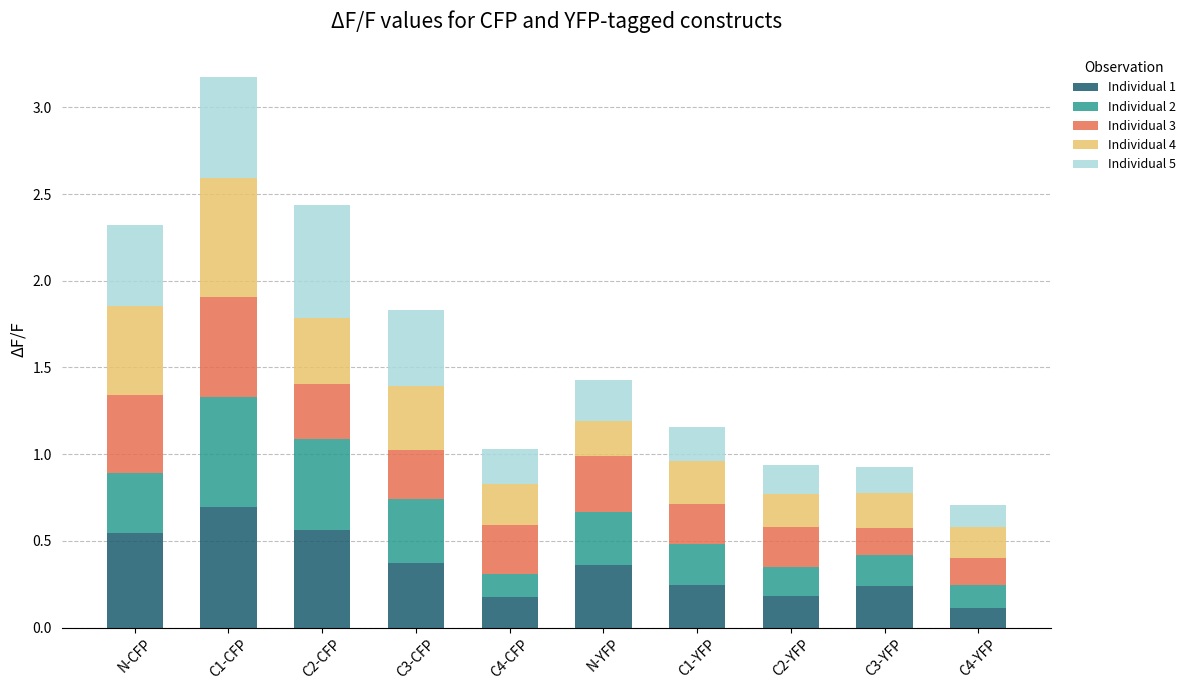

Count the Individual 1 values in the range 0 to 1.

10